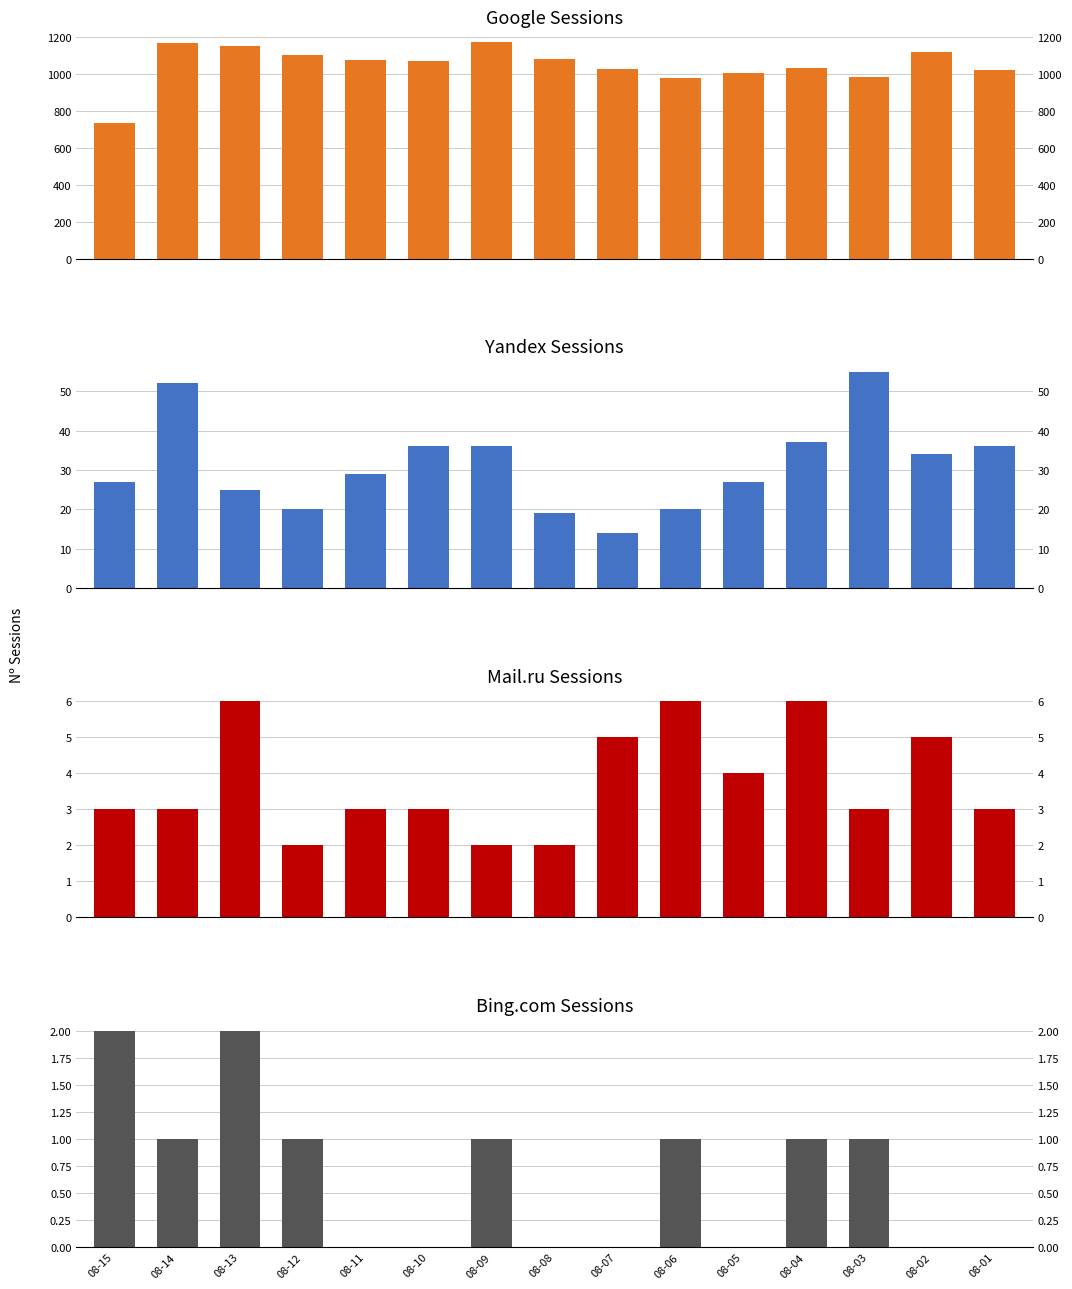

What is the difference between the maximum and second lowest values in the Google series?

195